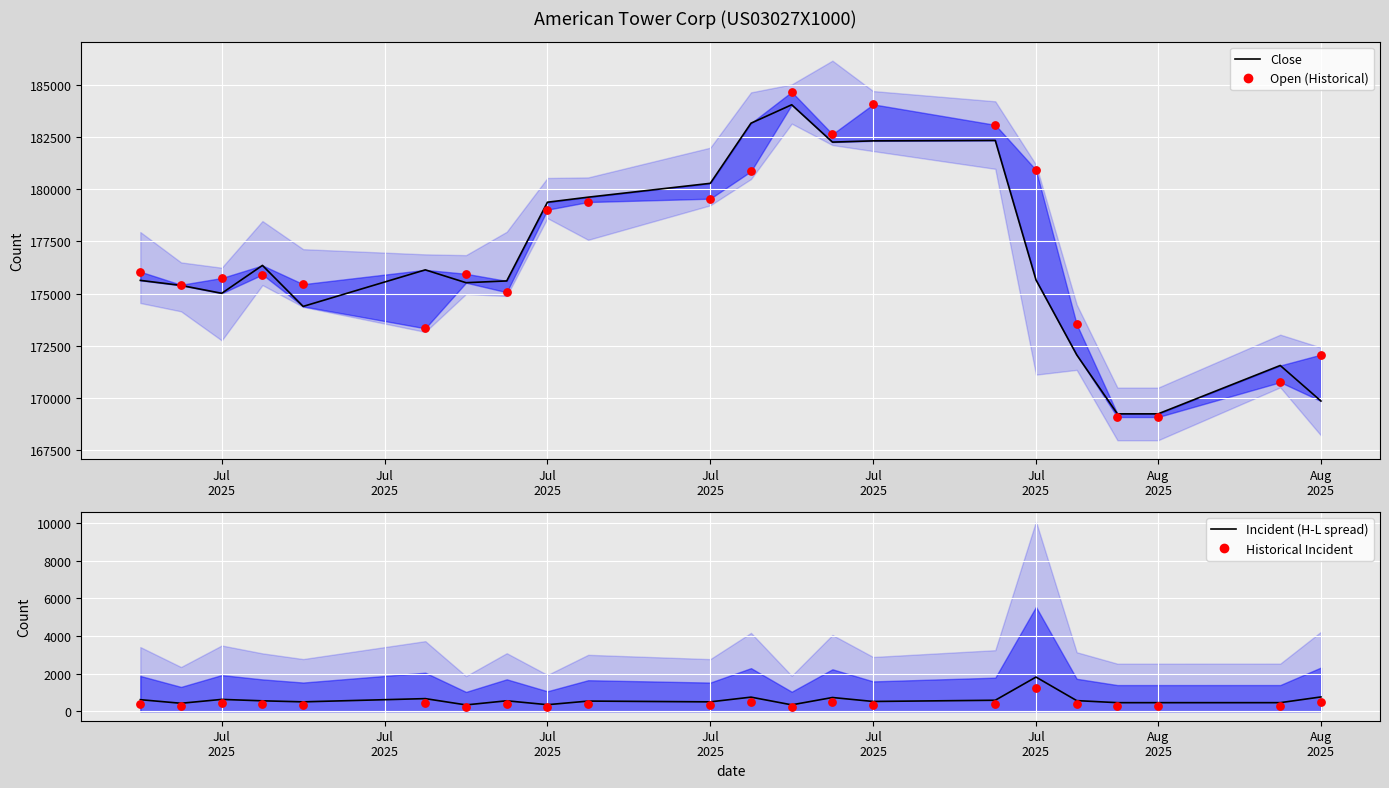

Which series has the largest total across all categories?

Open